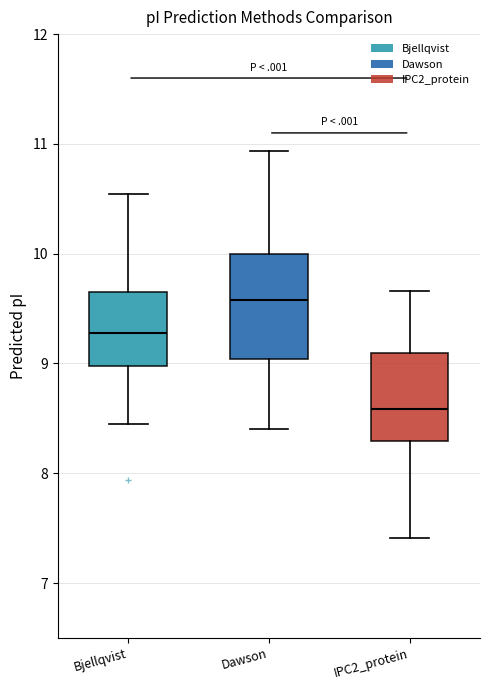

Comparing the boxes themselves (not the whiskers), which one is the tallest?

Dawson